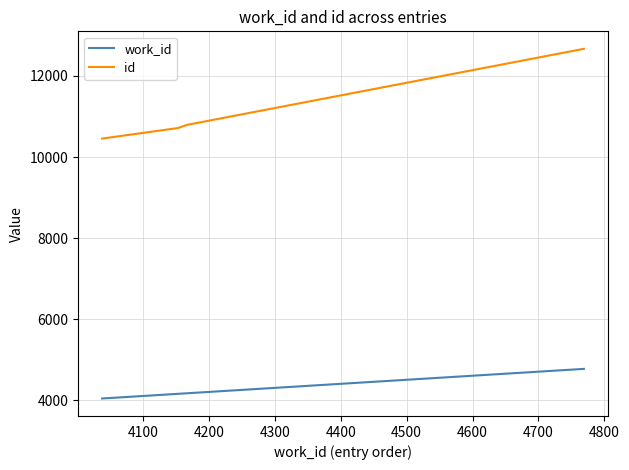

List the series in order of their peak value, lowest first.

work_id, id